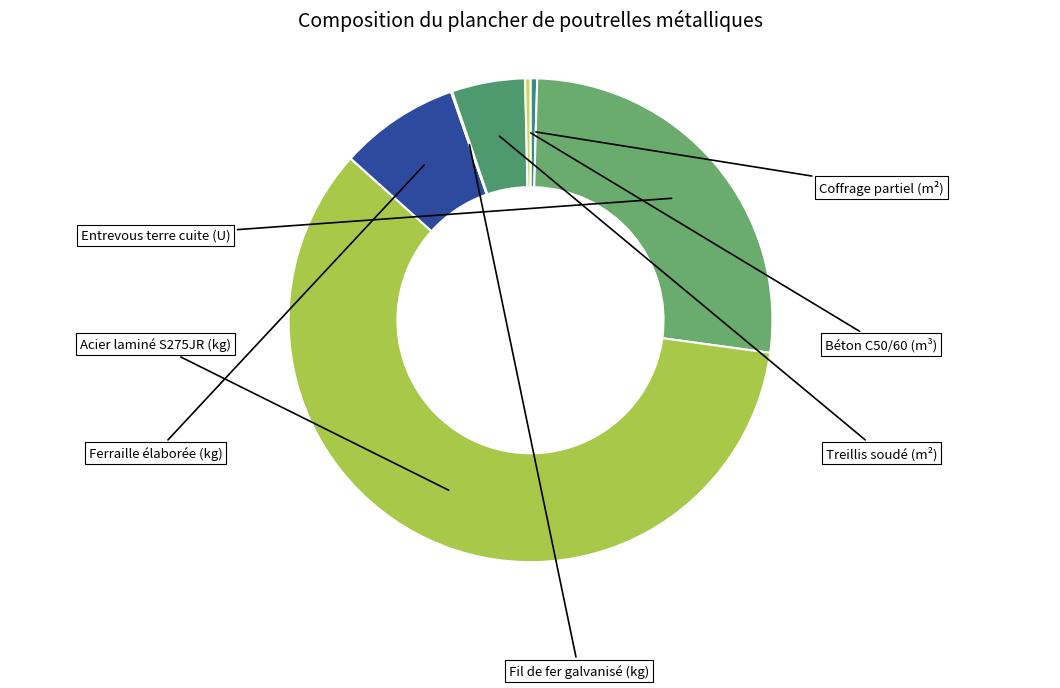

Is it true that Ferraille élaborée (kg) is 8% of the pie?

True